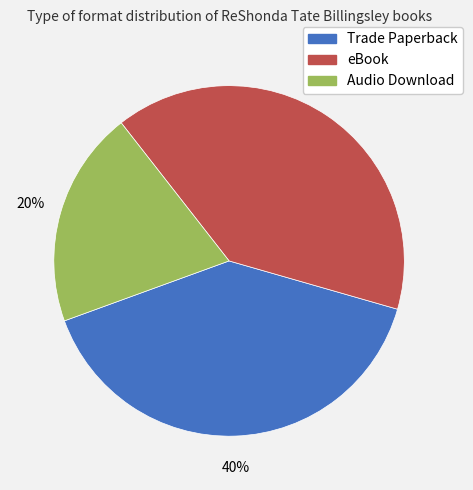

What is the smallest slice in the pie chart?

Audio Download